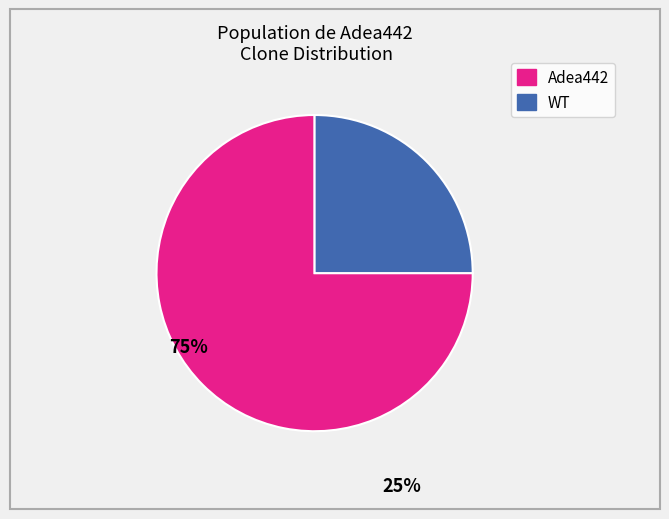

Is there any slice that represents more than half of the pie?

Yes